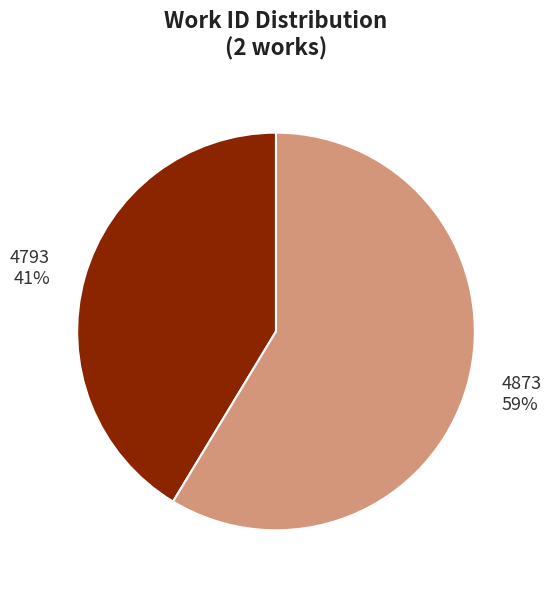

Which slice is the smallest?

4793